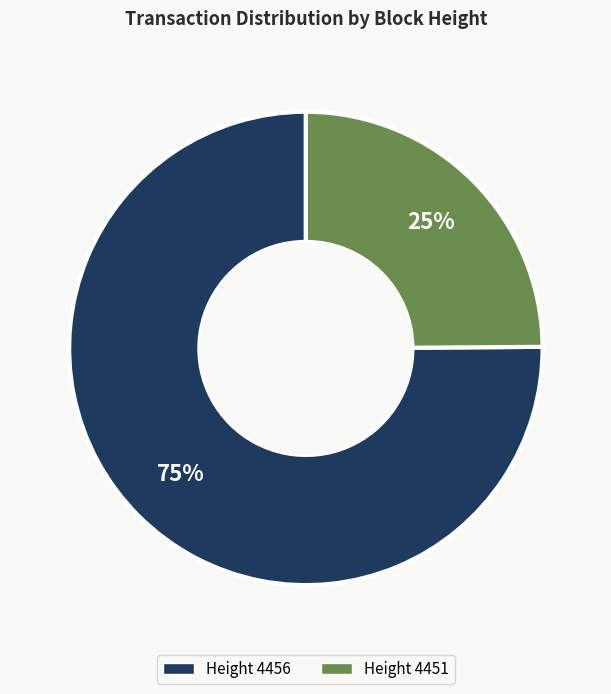

Is there any slice that represents more than half of the pie?

Yes